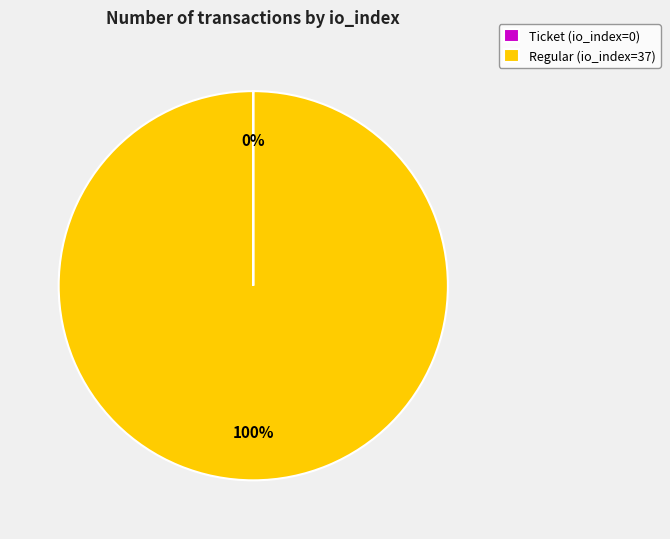

To the nearest percent, what percentage of the pie is Regular (io_index=37)?

100%